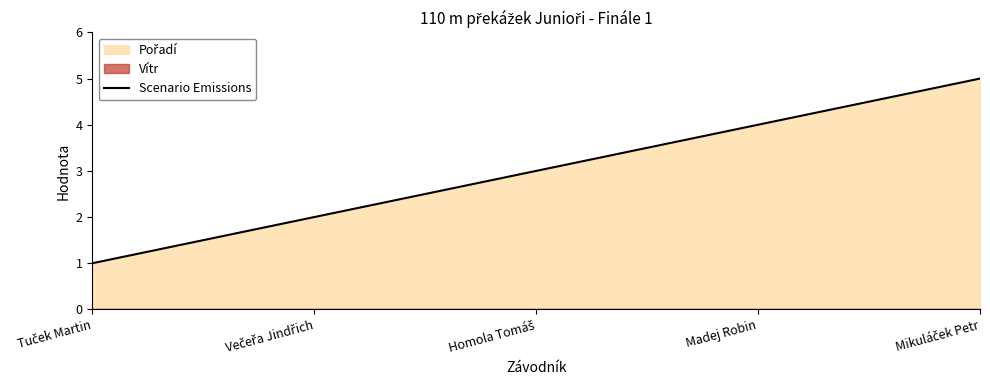

Reading left to right, extract all data points from this chart.

Tuček Martin=1	Večeřa Jindřich=2	Homola Tomáš=3	Madej Robin=4	Mikuláček Petr=5